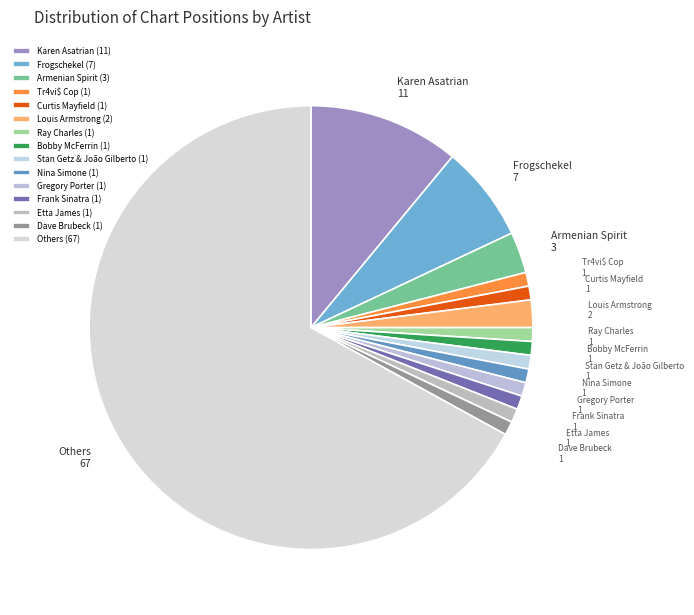

What is the ratio of the value at Stan Getz & João Gilberto to the value at Curtis Mayfield?

1.0